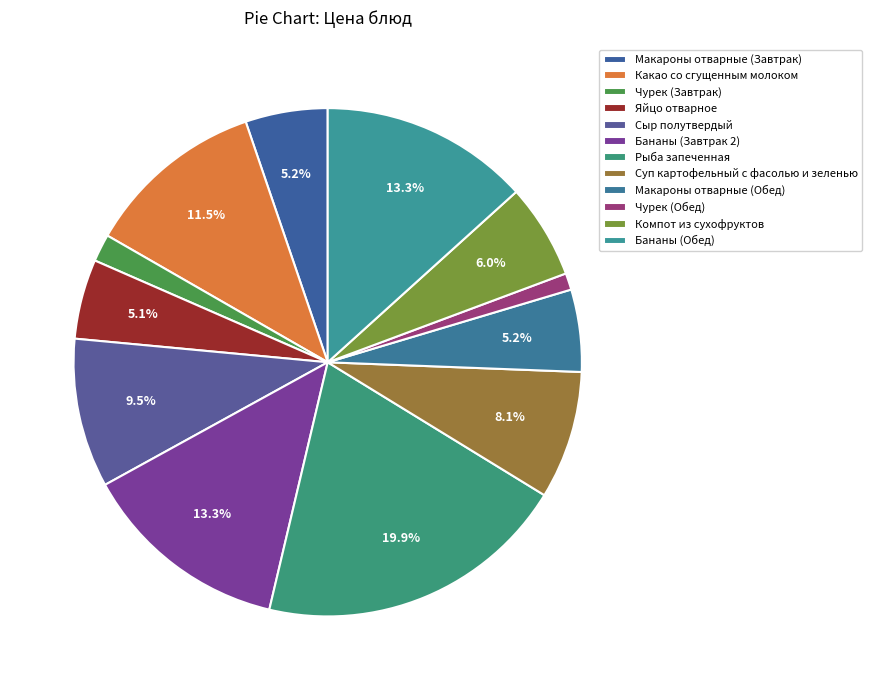

How many slices are in this pie chart?

12